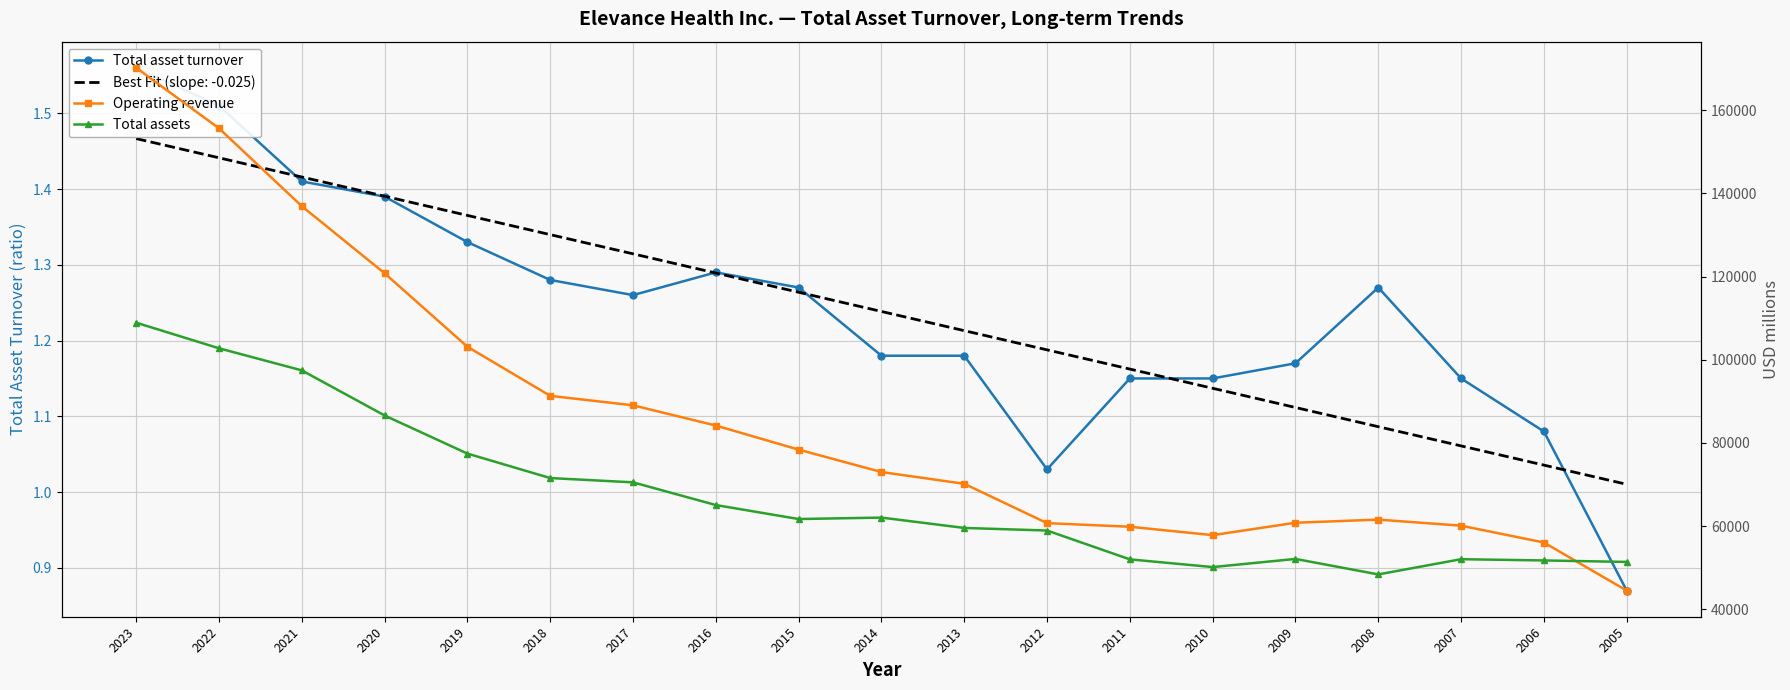

Which has a higher value, 2008 or 2006?

2008